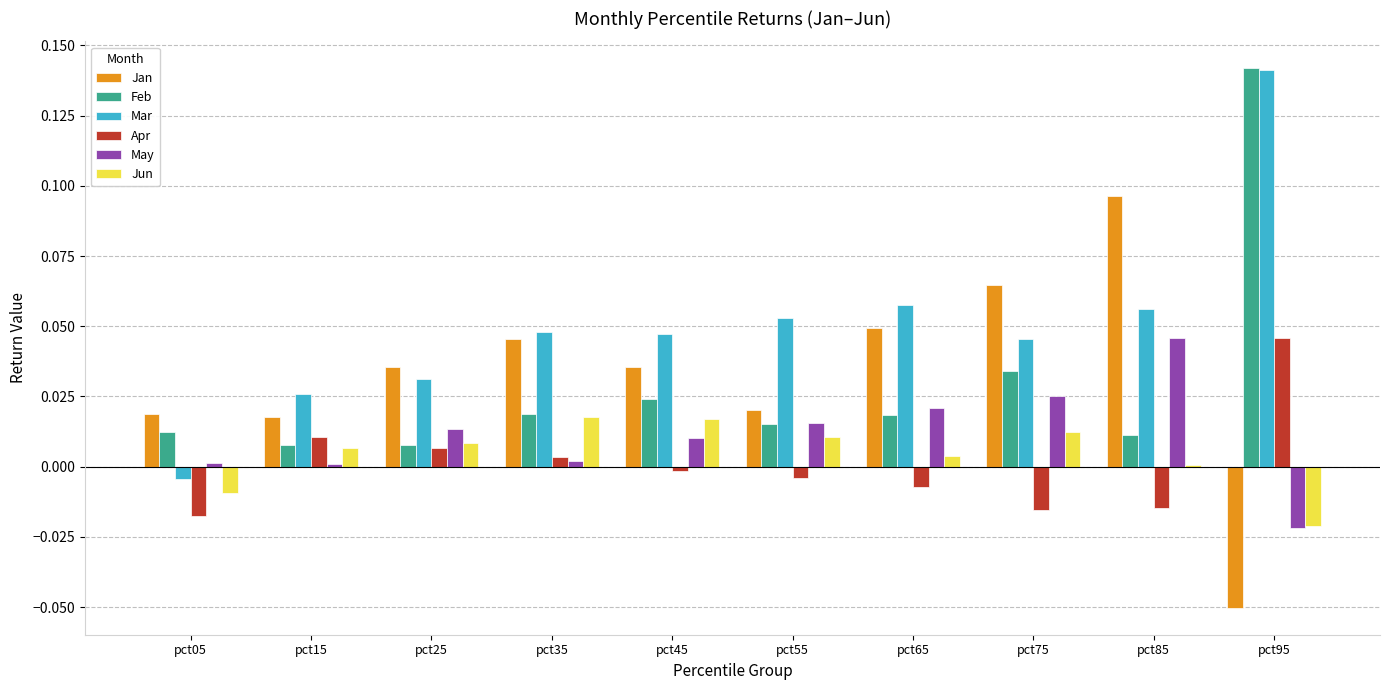

Is it true that Jun equals 0.0 at pct55?

True